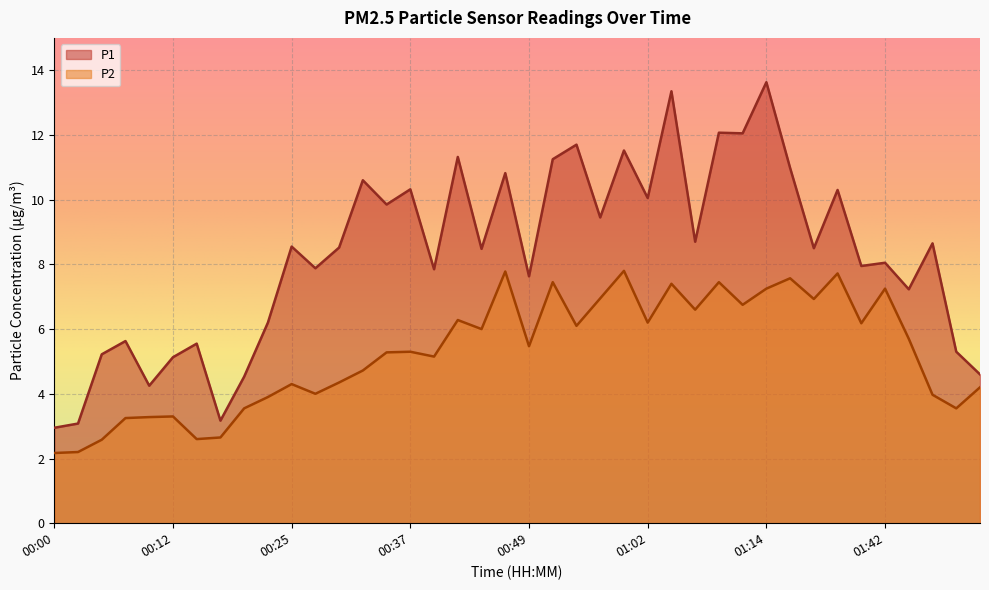

Reading left to right, list all the values displayed in this chart.

P1: 3.0	3.1	5.2	5.6	4.2	5.1	5.5	3.2	4.5	6.2	8.6	7.9	8.5	10.6	9.8	10.3	7.8	11.3	8.5	10.8	7.6	11.2	11.7	9.4	11.5	10.1	13.3	8.7	12.1	12.1	13.6	11.0	8.5	10.3	8.0	8.1	7.2	8.7	5.3	4.6
P2: 2.2	2.2	2.6	3.2	3.3	3.3	2.6	2.6	3.5	3.9	4.3	4.0	4.3	4.7	5.3	5.3	5.2	6.3	6.0	7.8	5.5	7.5	6.1	7.0	7.8	6.2	7.4	6.6	7.5	6.8	7.2	7.6	6.9	7.7	6.2	7.2	5.7	4.0	3.5	4.2